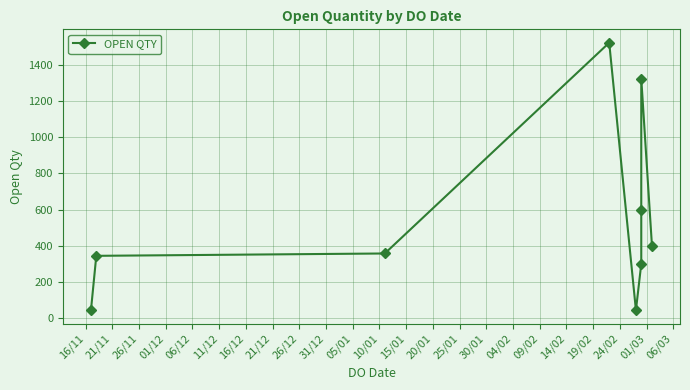

Does the chart have visible grid lines?

Yes